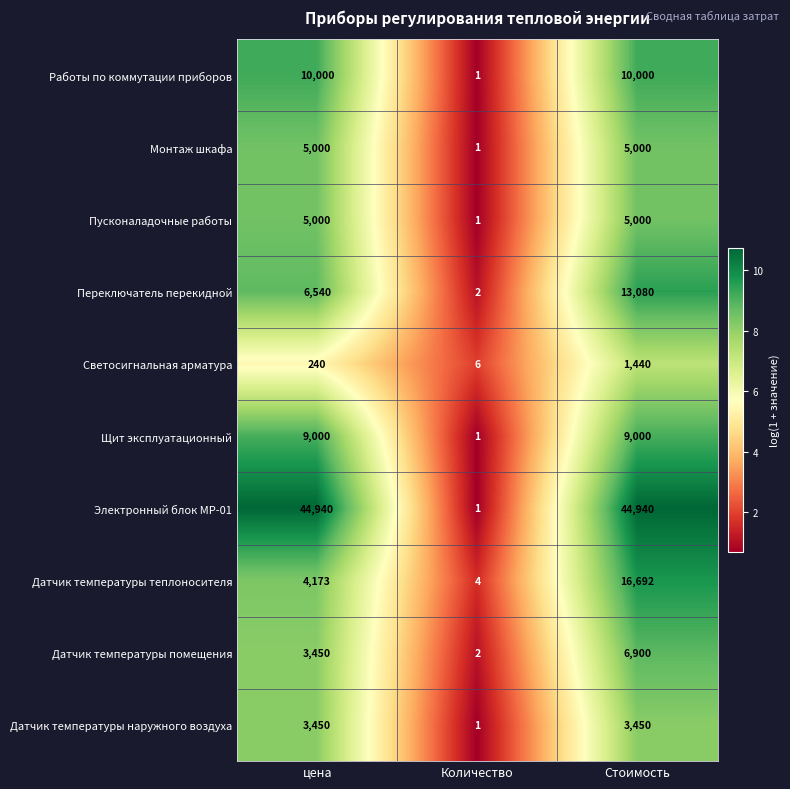

Between Количество and Стоимость, which series saw the biggest shift?

Электронный блок МР-01